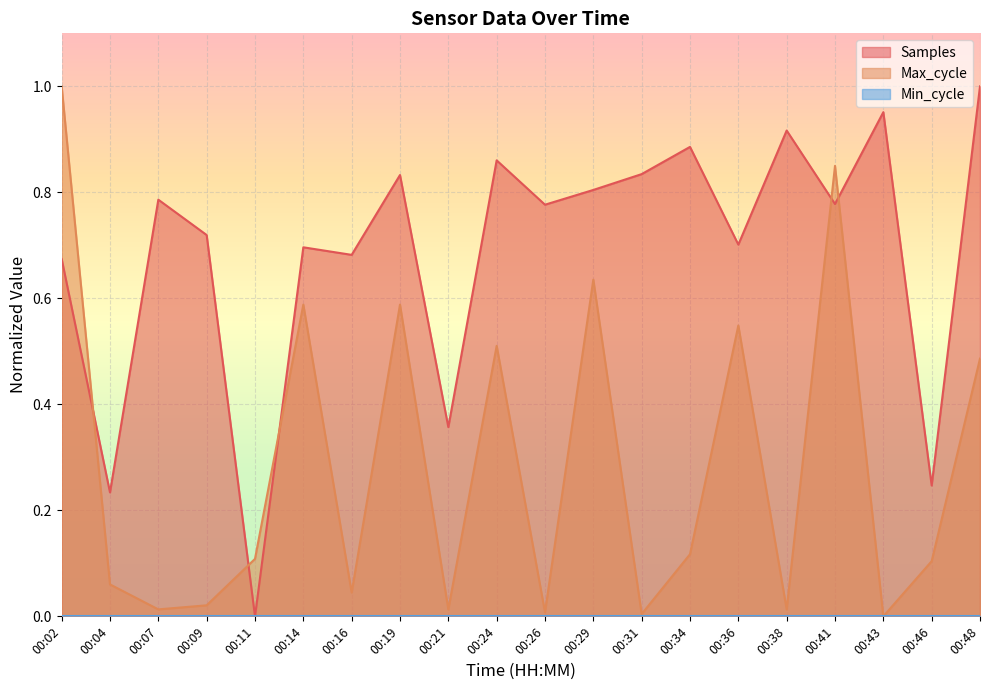

What is the difference between the second highest and minimum values in the Max_cycle series?

0.8